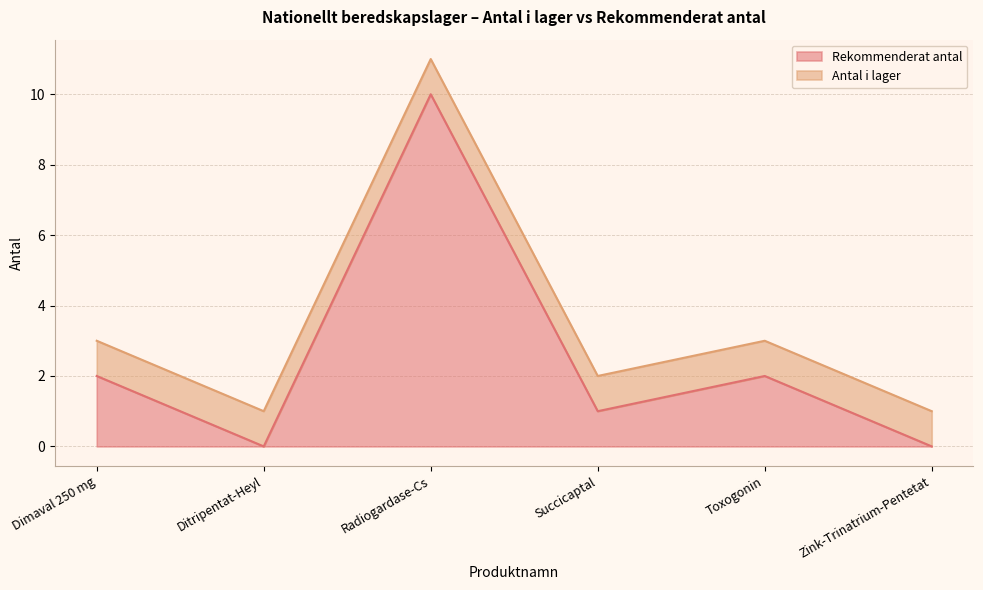

What is the difference between the maximum and minimum values?

10